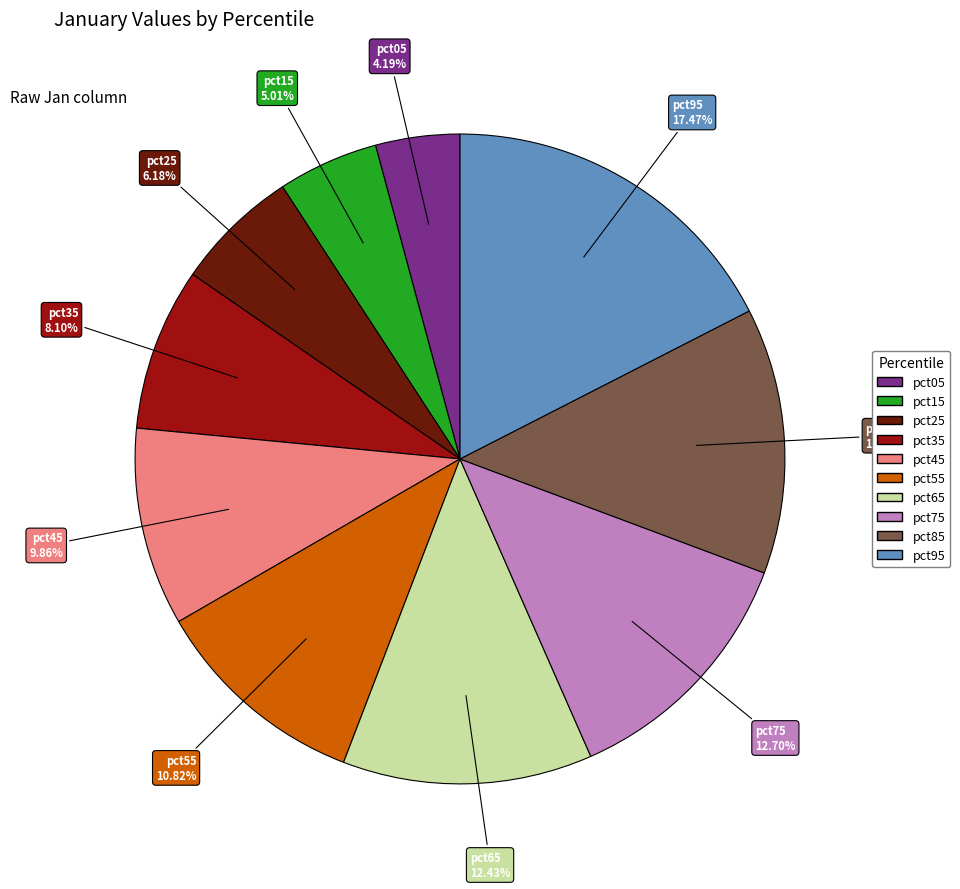

To the nearest percent, what portion does pct95 represent?

17%